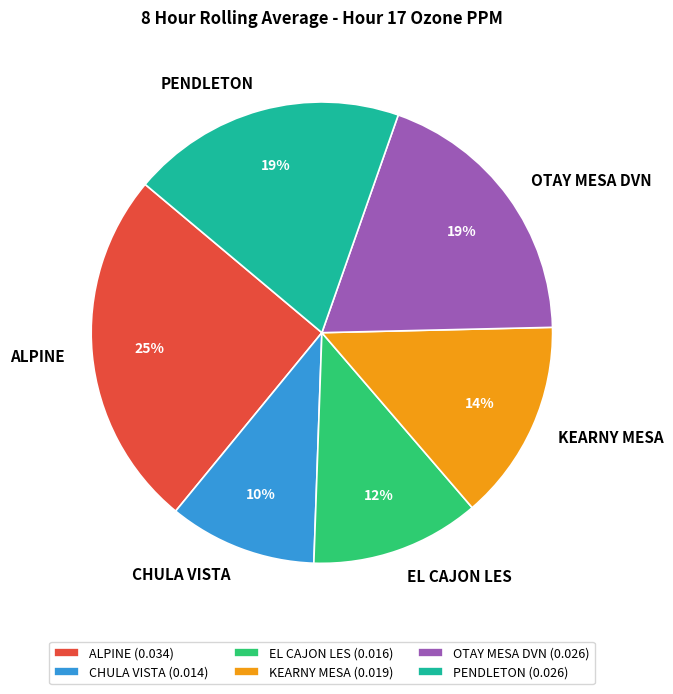

How many slices are in this pie chart?

6